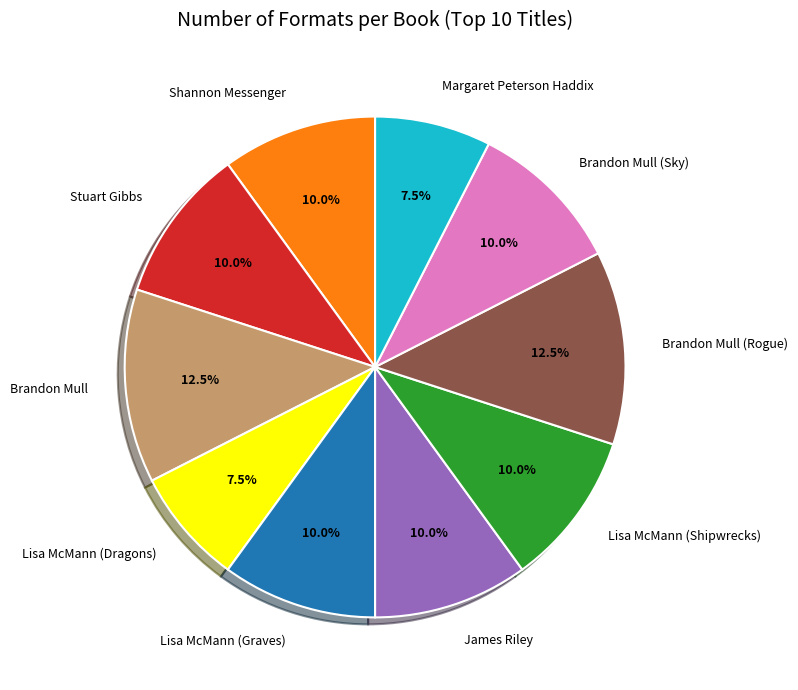

Do Shannon Messenger and Margaret Peterson Haddix together represent more than half of the pie?

No